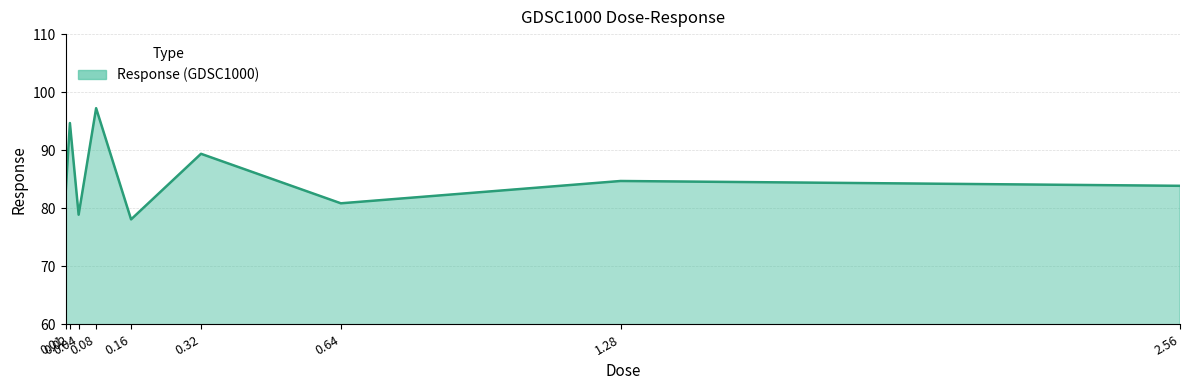

Count the number of categories in the chart.

9